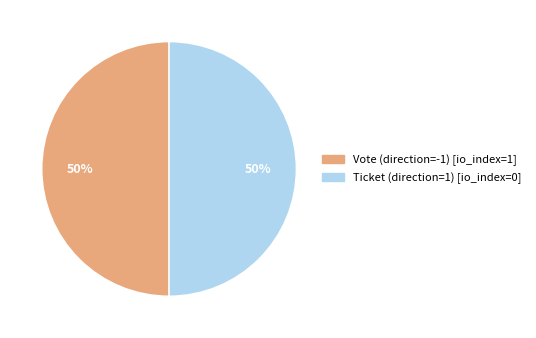

To the nearest percent, what portion does Ticket (direction=1) represent?

50%